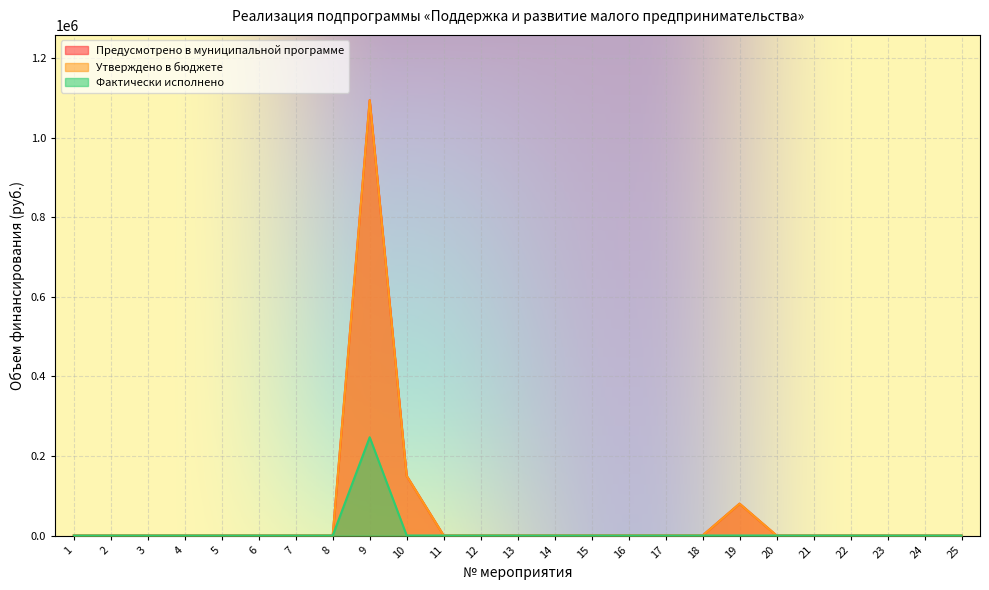

How many distinct data groups are displayed?

3